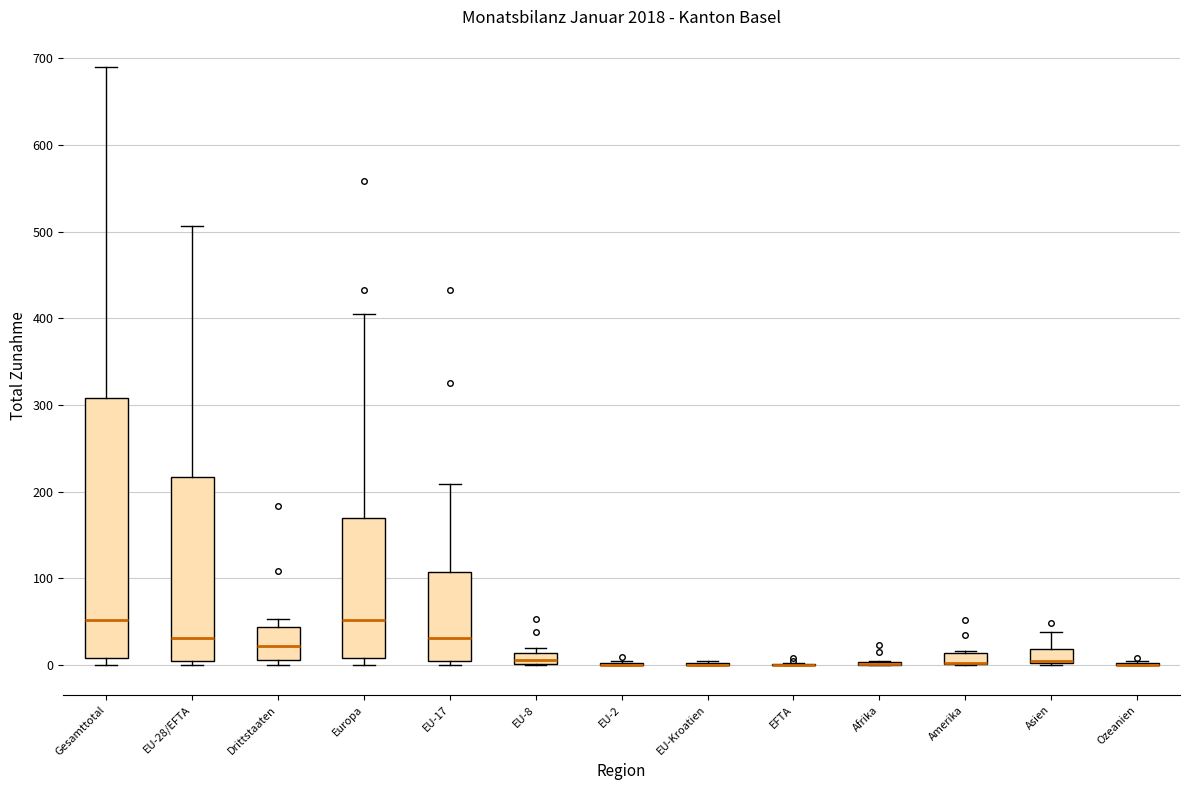

Where is the upper edge of the box for Amerika on the y-axis? The values are not printed on the chart, so give them approximately, as read against the axis.

10